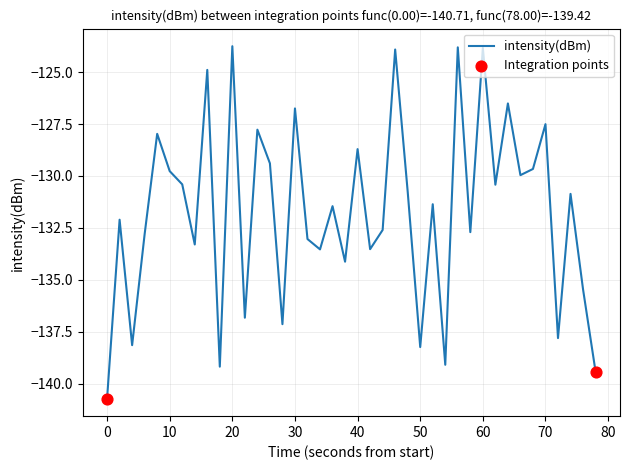

What is the smallest value displayed?

-140.7